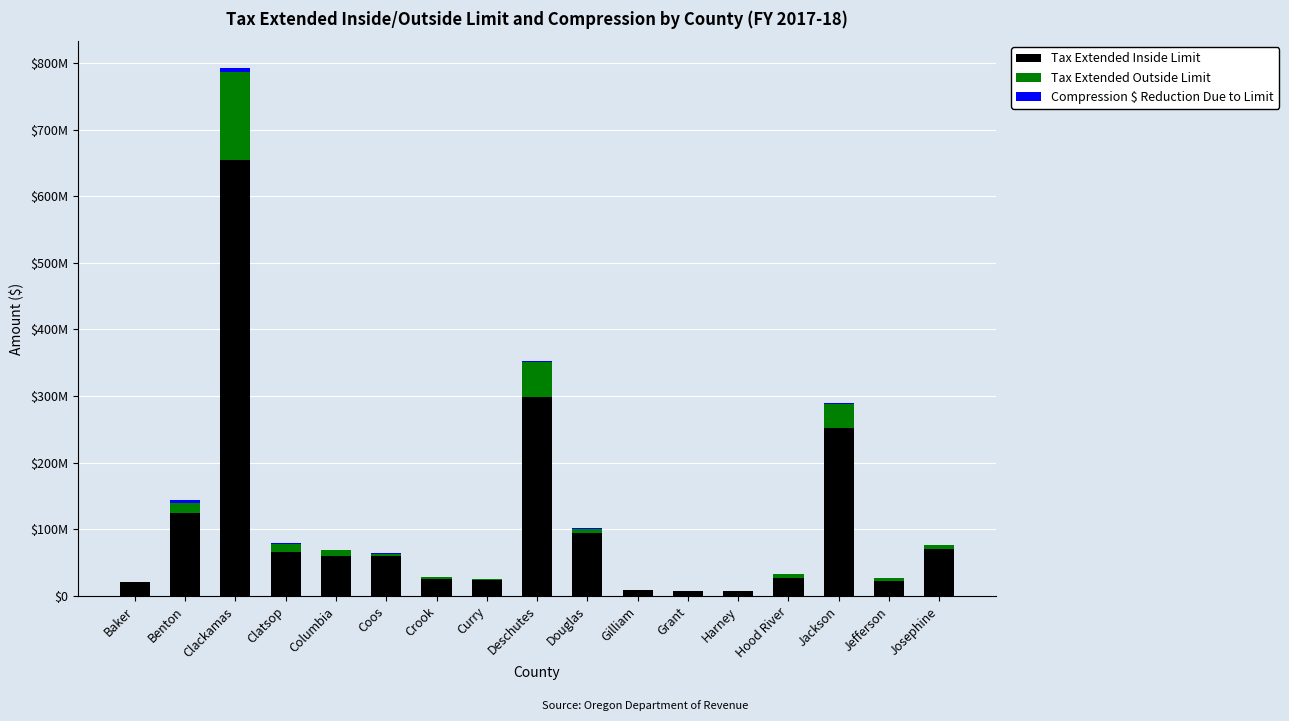

Are the bars grouped side by side (vs. stacked)?

No